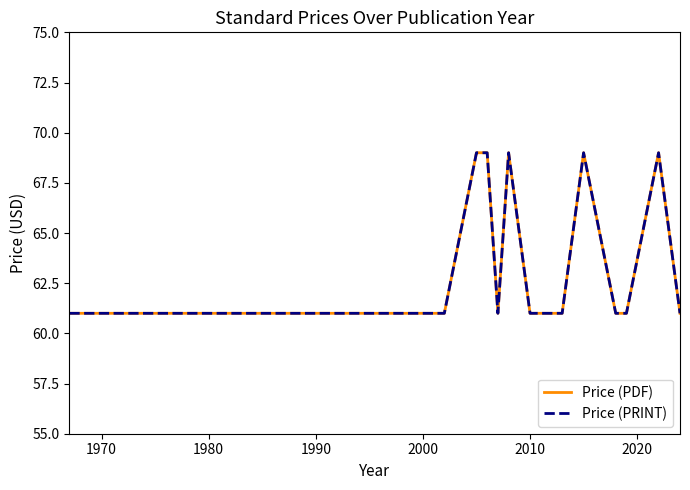

True or false: Price (PRINT) and Price (PDF) cross at least once.

False